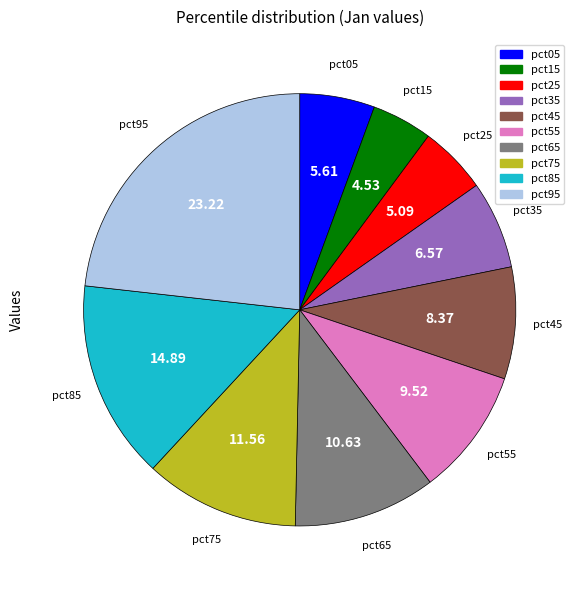

Is pct05 the majority of the pie?

No